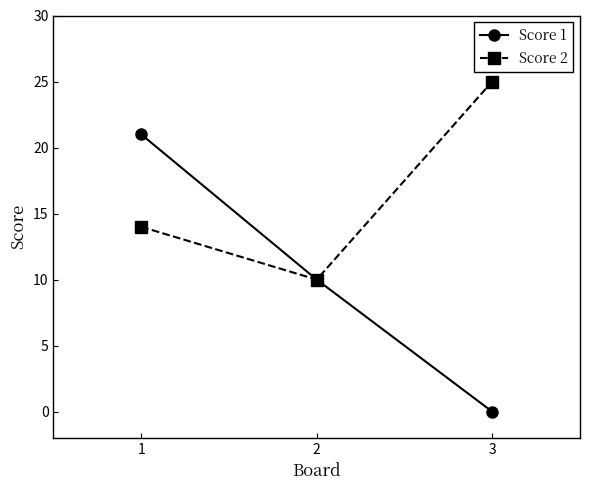

At how many categories does at least one series exceed 7?

3